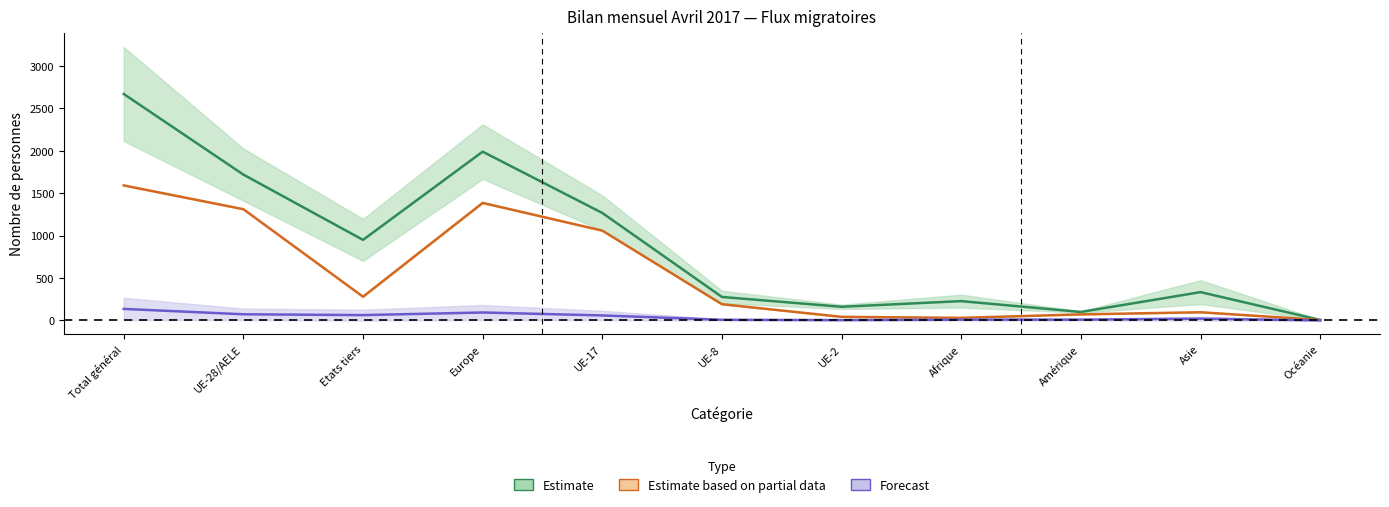

Which series changed the most between UE-17 and Afrique?

Total entrées (afflux)